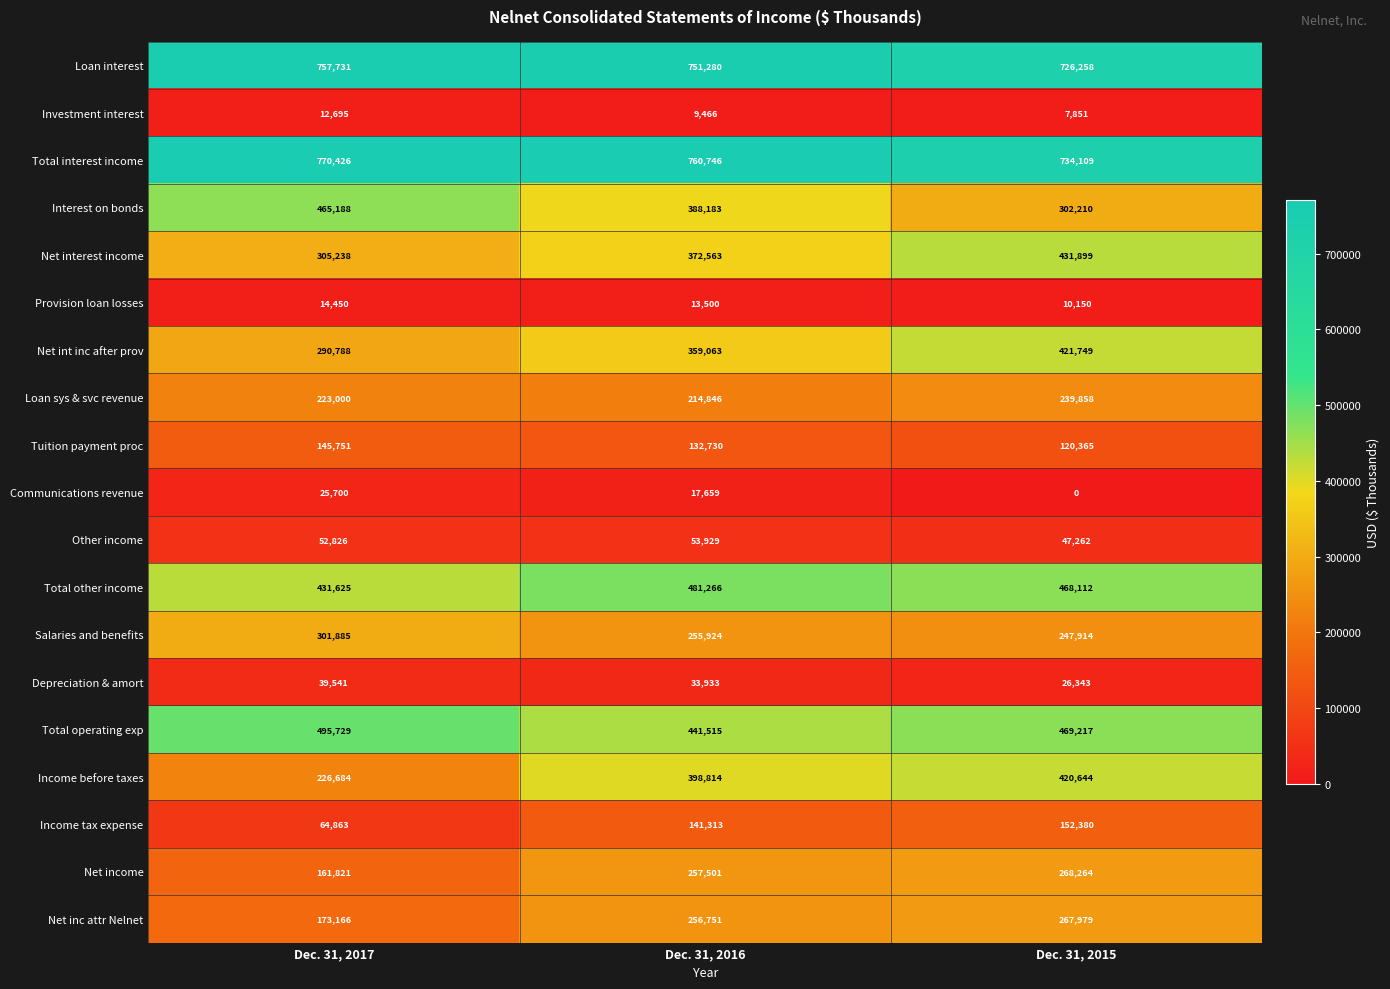

How many distinct data groups are displayed?

19